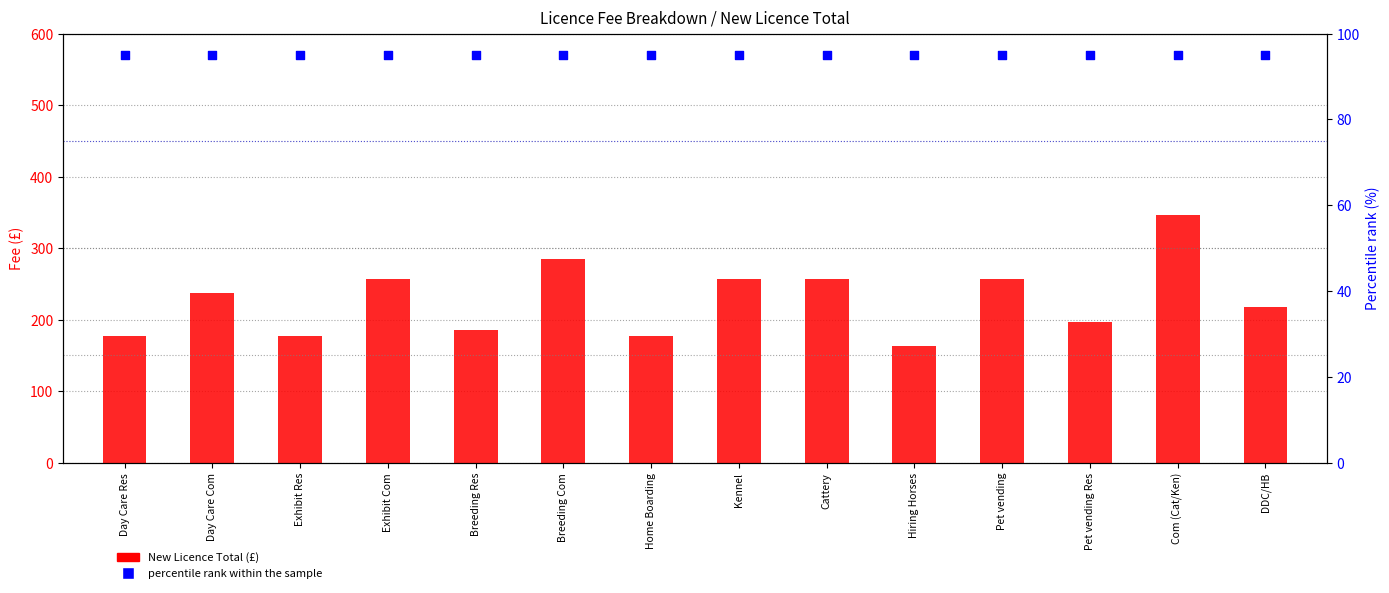

Is the value of New Licence Total at Exhibit Res greater than the value of percentile rank within the sample at Breeding Res?

Yes